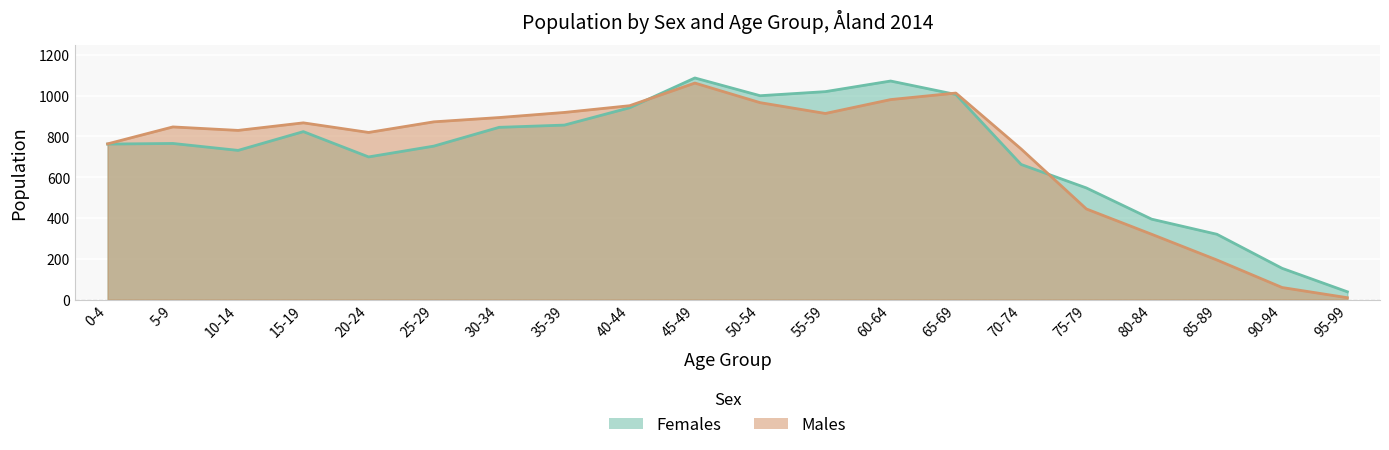

The value of Males at 20-24 is 819. True or false?

True